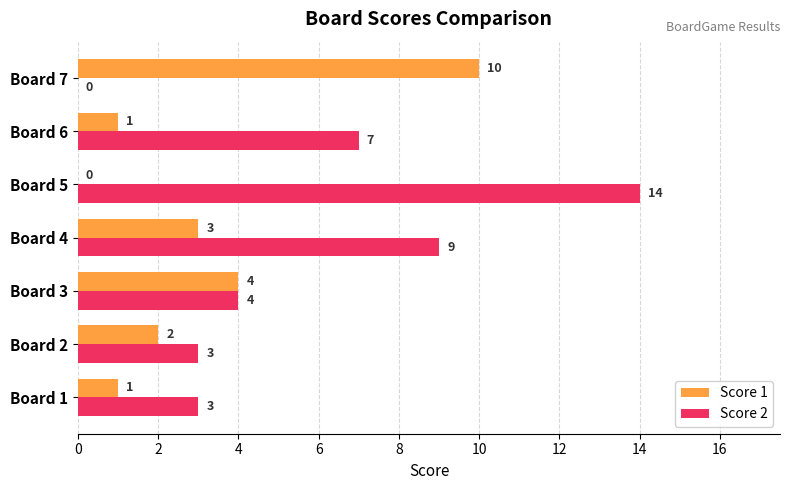

Is it true that Score 1 equals 7 at Board 3?

False